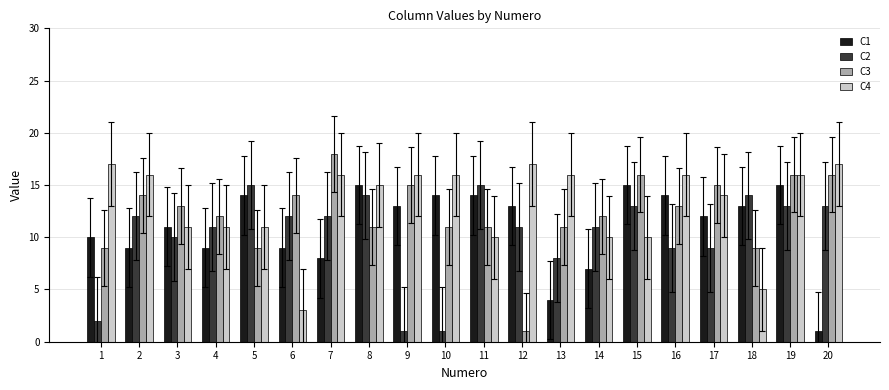

What is the difference between the C2 values at 7 and 3?

2